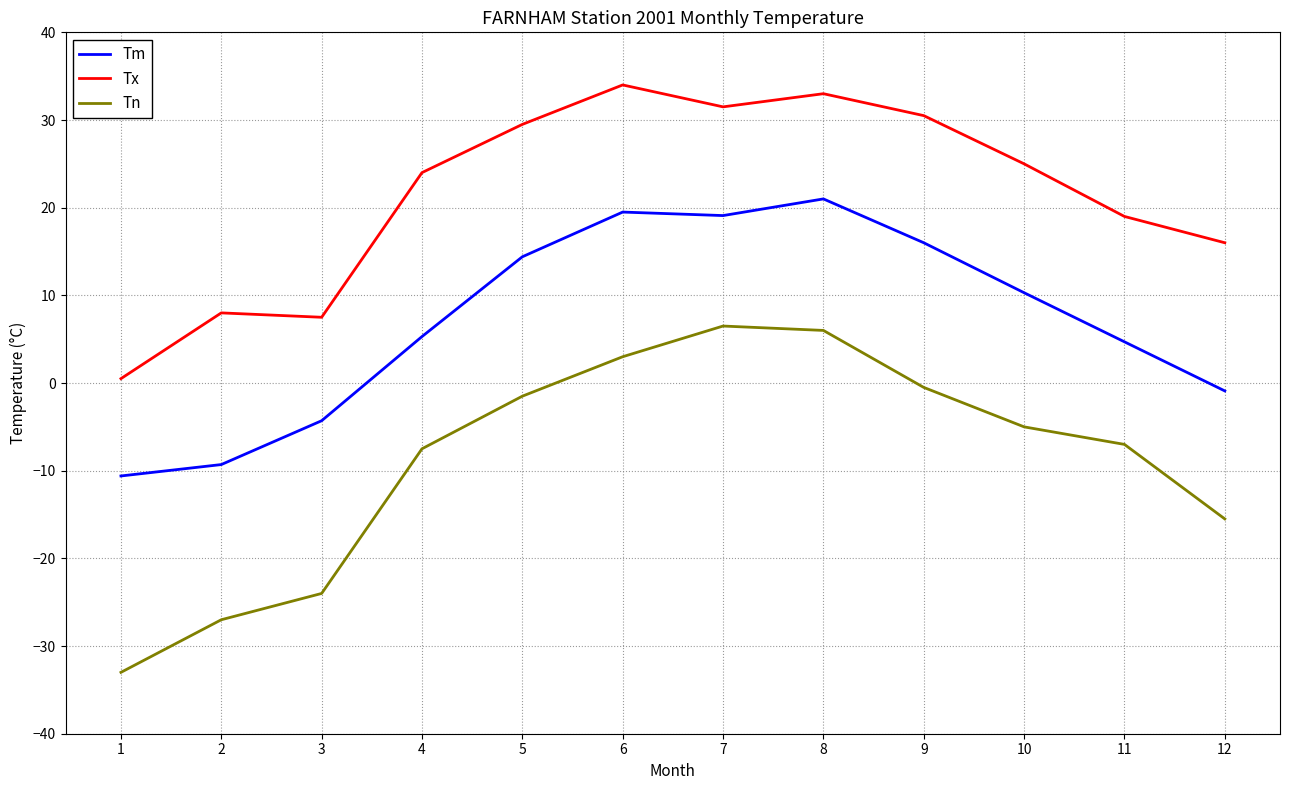

At which category does the chart reach its minimum across all series?

1